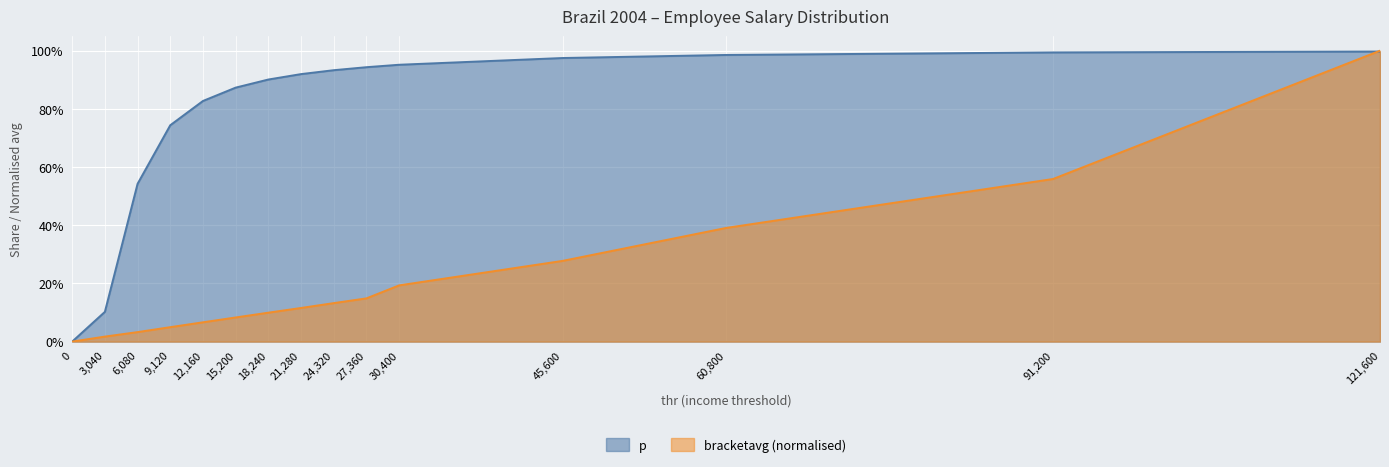

How many data points in p are above 0?

14